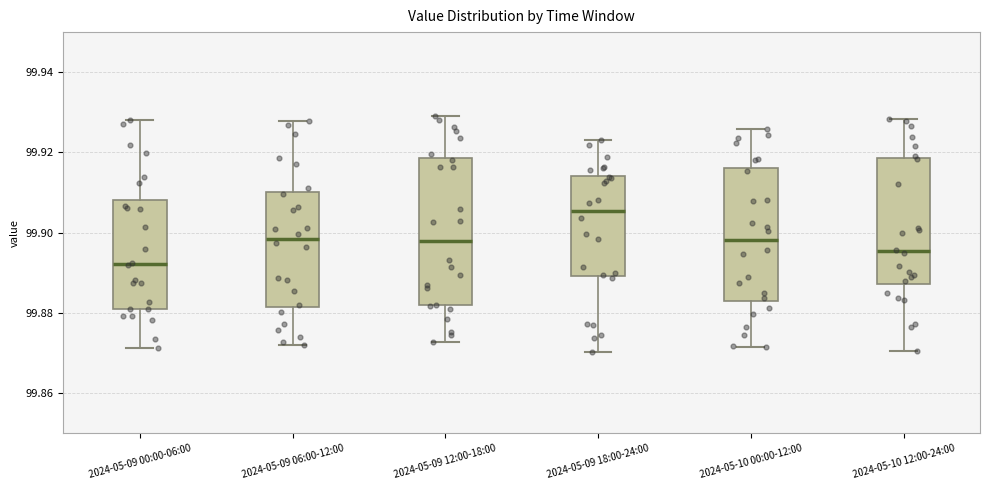

Where is the upper edge of the box for 2024-05-09 12:00-18:00 on the y-axis? The values are not printed on the chart, so give them approximately, as read against the axis.

99.918